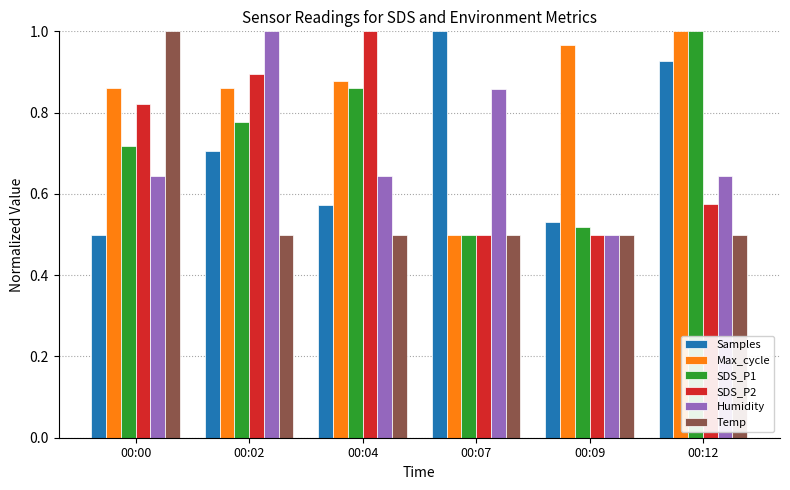

The SDS_P1 series shows 1.8 at 00:12. True or false?

False